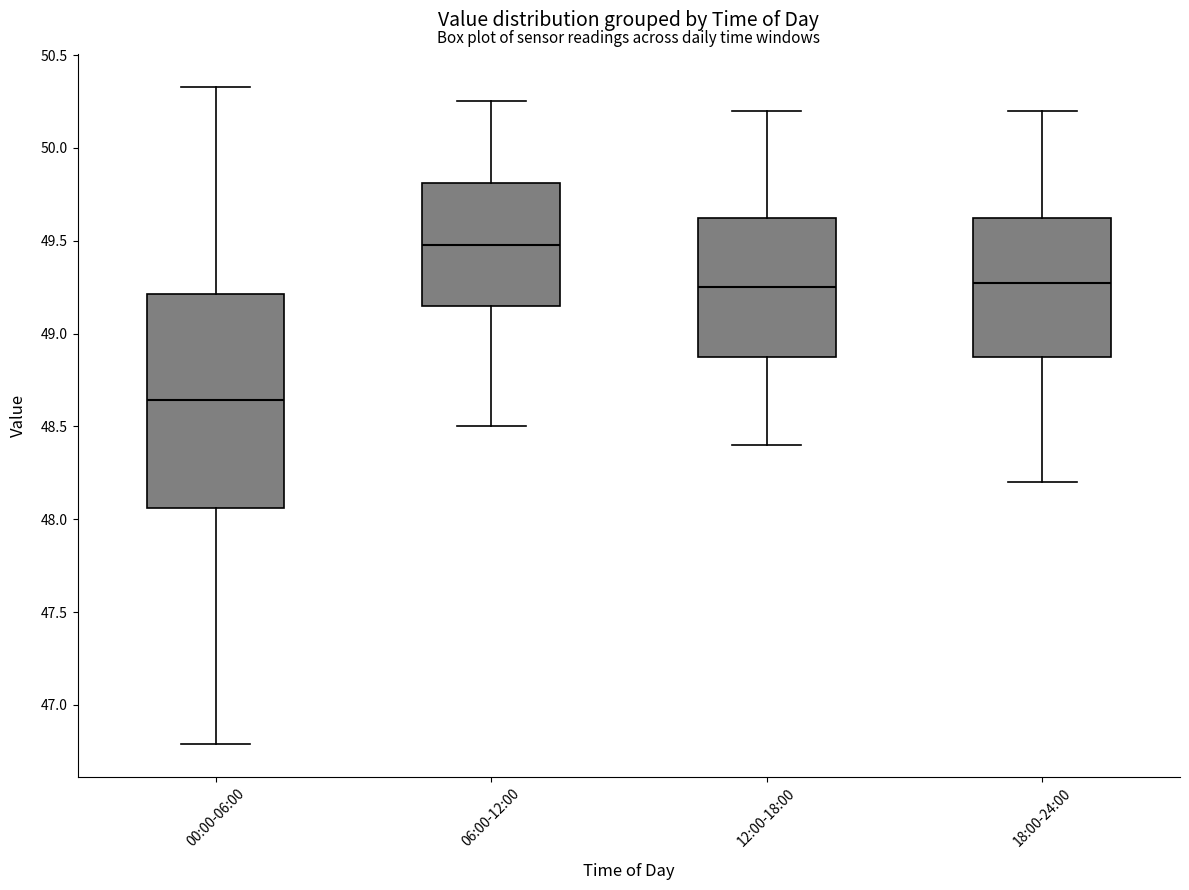

Reading left to right, transcribe this box plot: for each box, give where its median line is, the range the box spans, and where its two whiskers end, as read against the y-axis. The values are not printed on the chart, so give them approximately, as read against the axis.

00:00-06:00: median 48.65, box 48.05 to 49.20, whiskers 46.80 to 50.35
06:00-12:00: median 49.50, box 49.15 to 49.80, whiskers 48.50 to 50.25
12:00-18:00: median 49.25, box 48.90 to 49.65, whiskers 48.40 to 50.20
18:00-24:00: median 49.30, box 48.90 to 49.65, whiskers 48.20 to 50.20